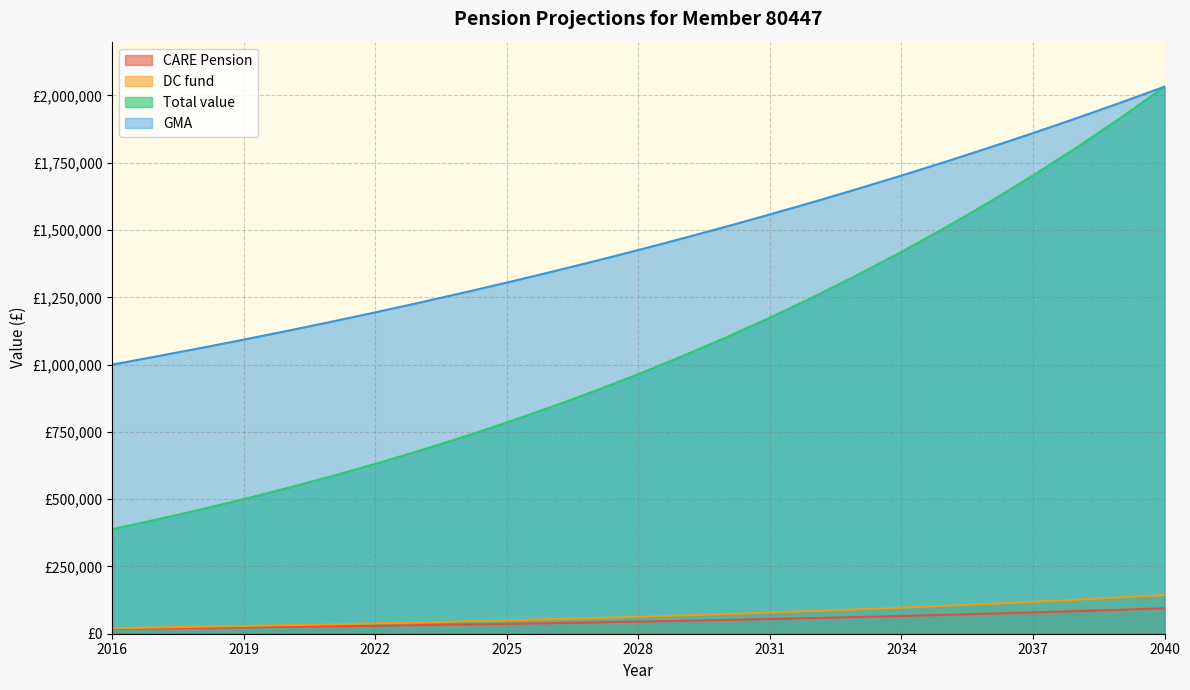

Which category has the highest value in the DC fund series?

2040